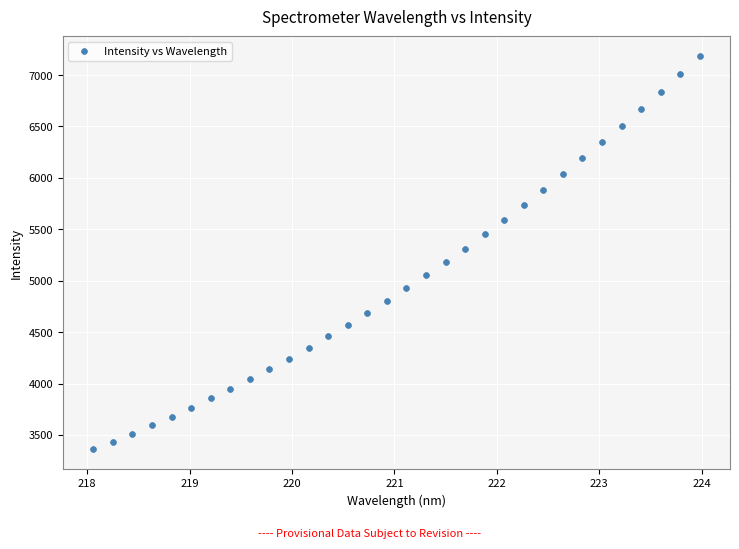

What is the range of Y values (max minus min)?

3823.8